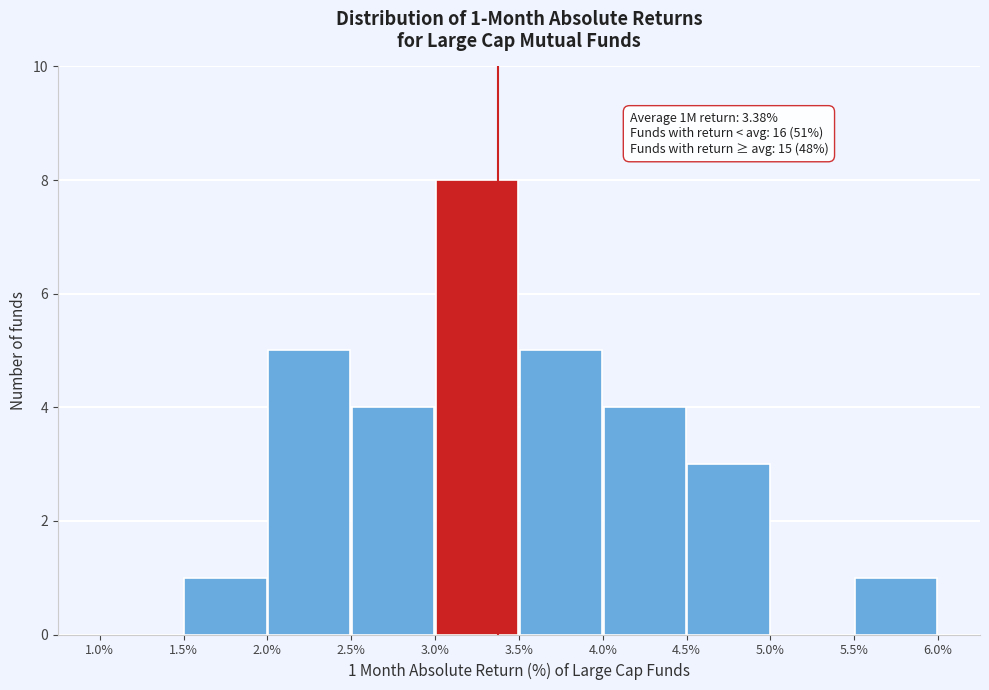

Over which range of the x-axis is the bar tallest?

3.0% to 3.5%